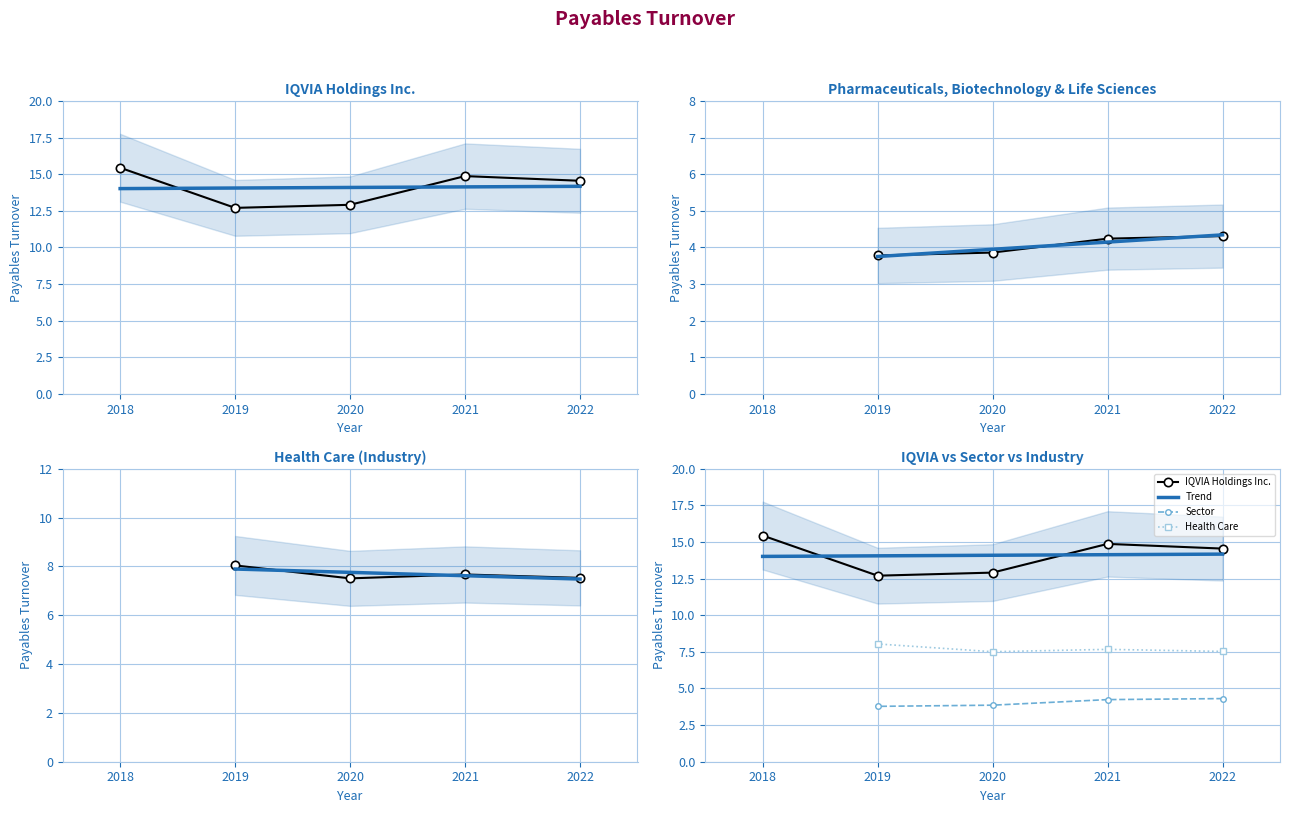

Is the value of IQVIA Holdings Inc. at 2022-12-31 greater than the value of Health Care (Industry) at 2019-12-31?

Yes